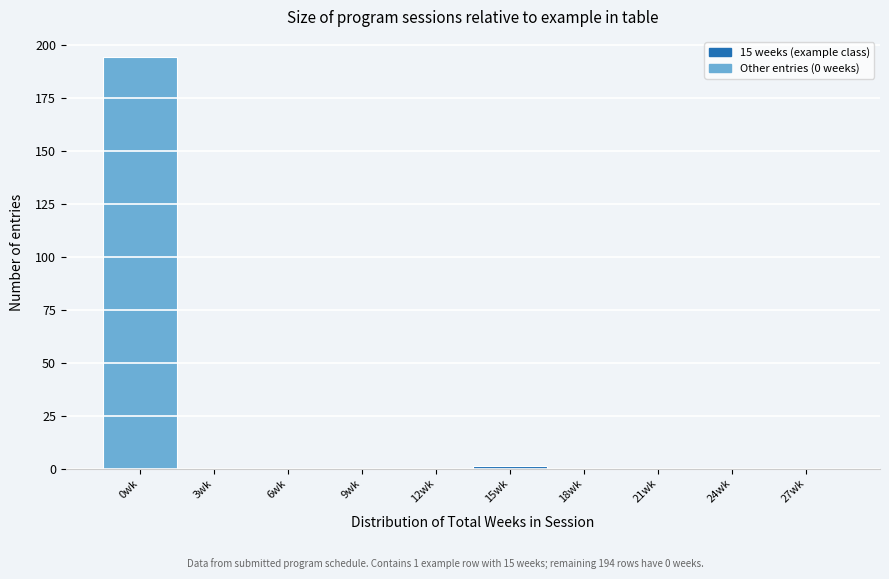

Reading left to right, what are all the values shown in this chart?

0wk=194	3wk=0	6wk=0	9wk=0	12wk=0	15wk=1	18wk=0	21wk=0	24wk=0	27wk=0